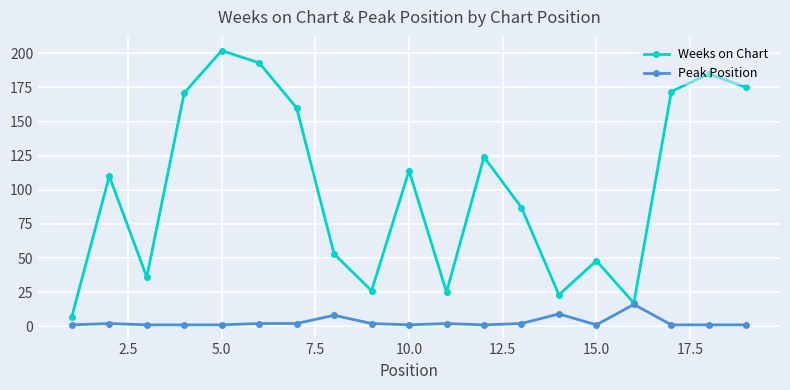

What is the maximum value shown in the chart?

202